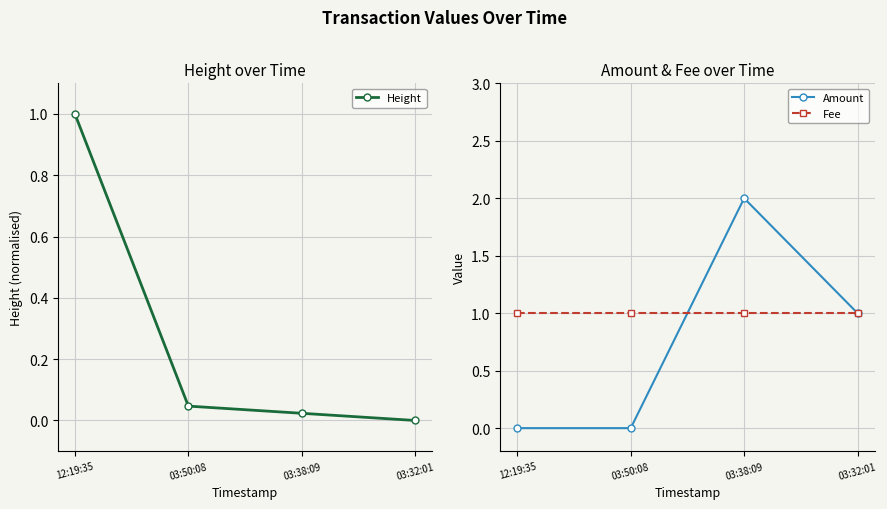

Is this an area chart (filled region under the line)?

No